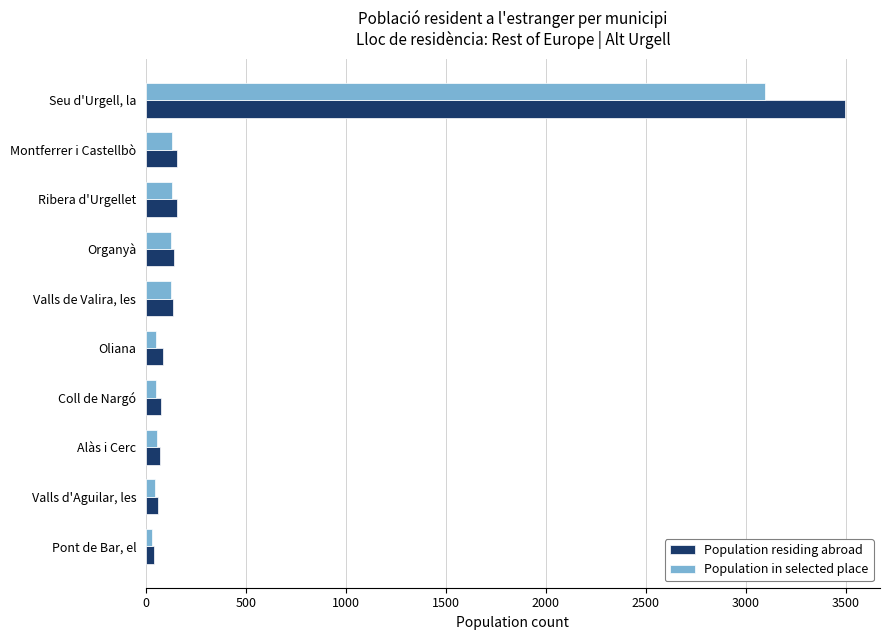

True or false: Population in selected place has a value of 128 at Valls de Valira, les.

True